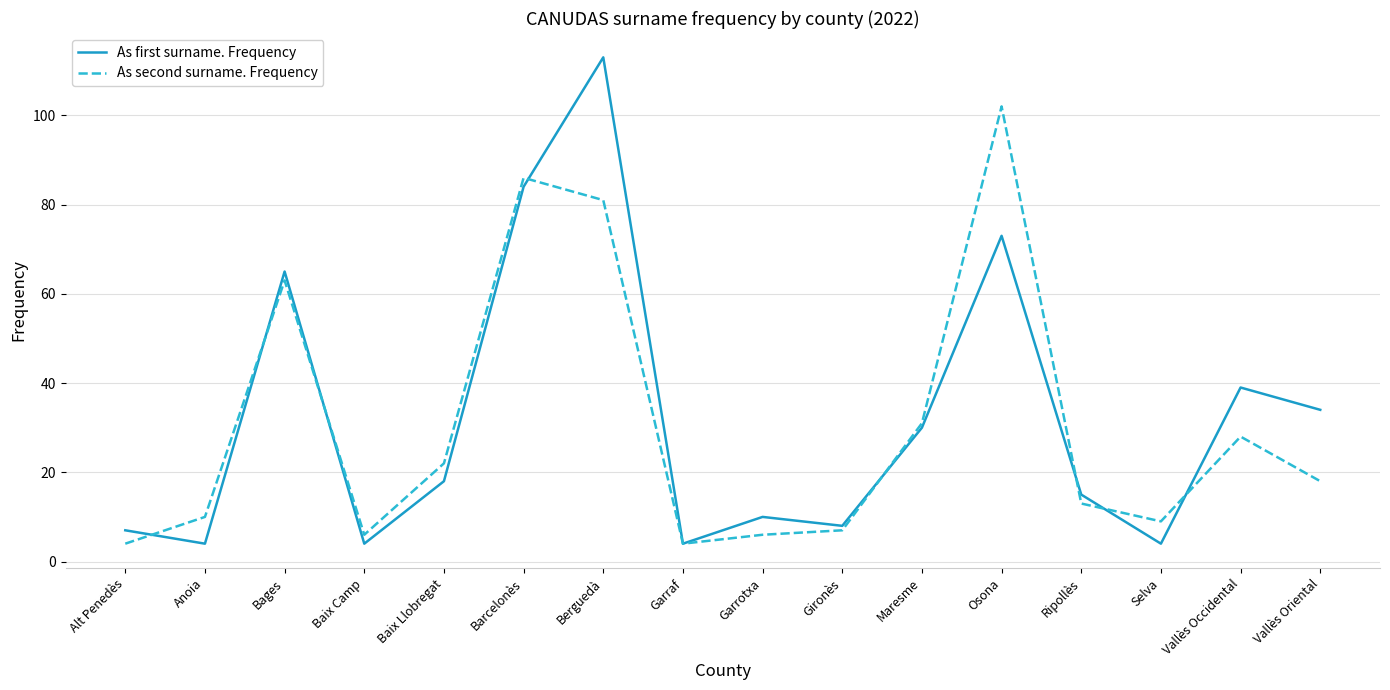

At which category does As second surname. Frequency reach its first local valley?

Baix Camp